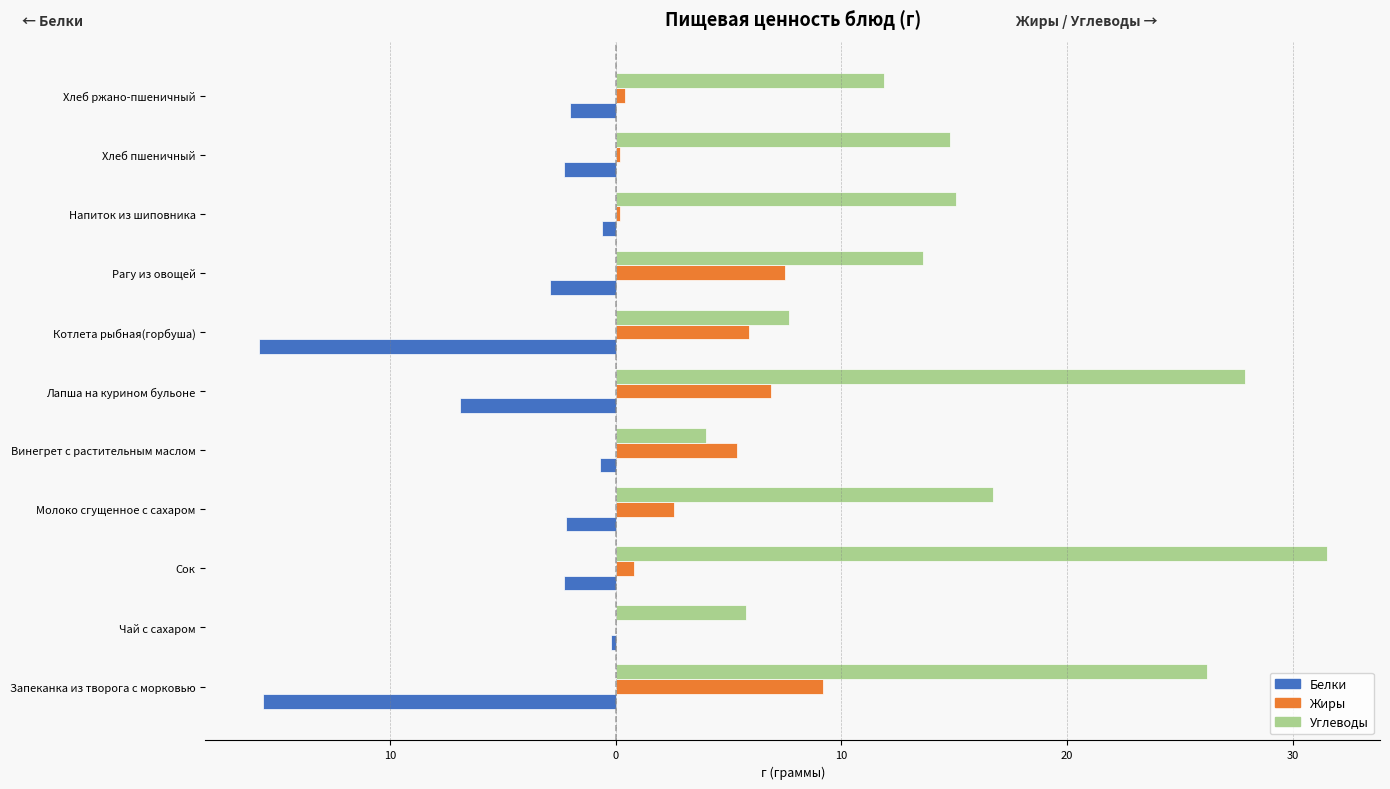

What are all the series names shown in the legend?

Белки, Жиры, Углеводы